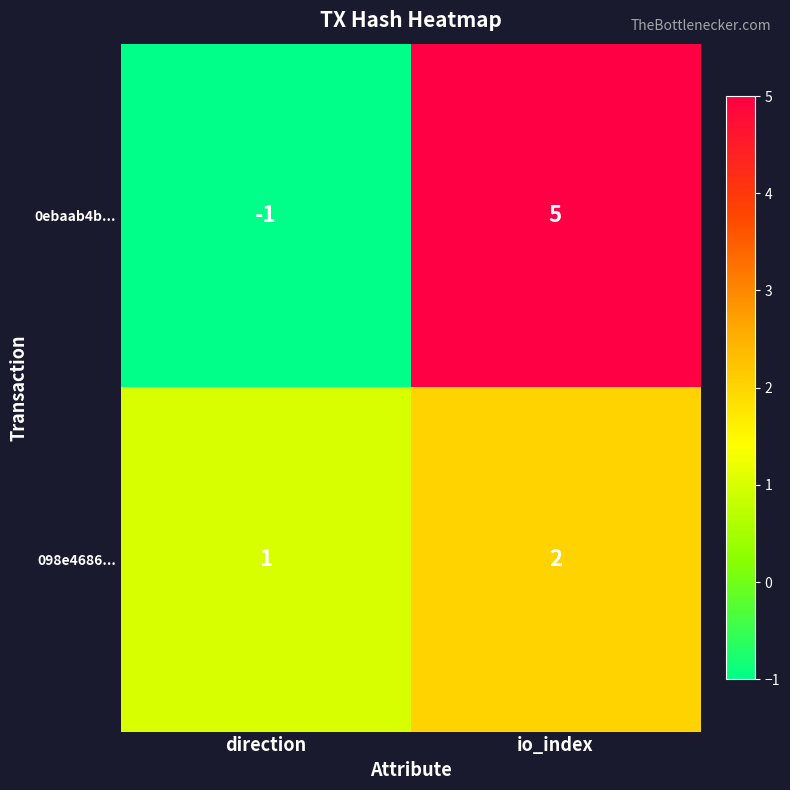

At how many categories does at least one series exceed 0?

2